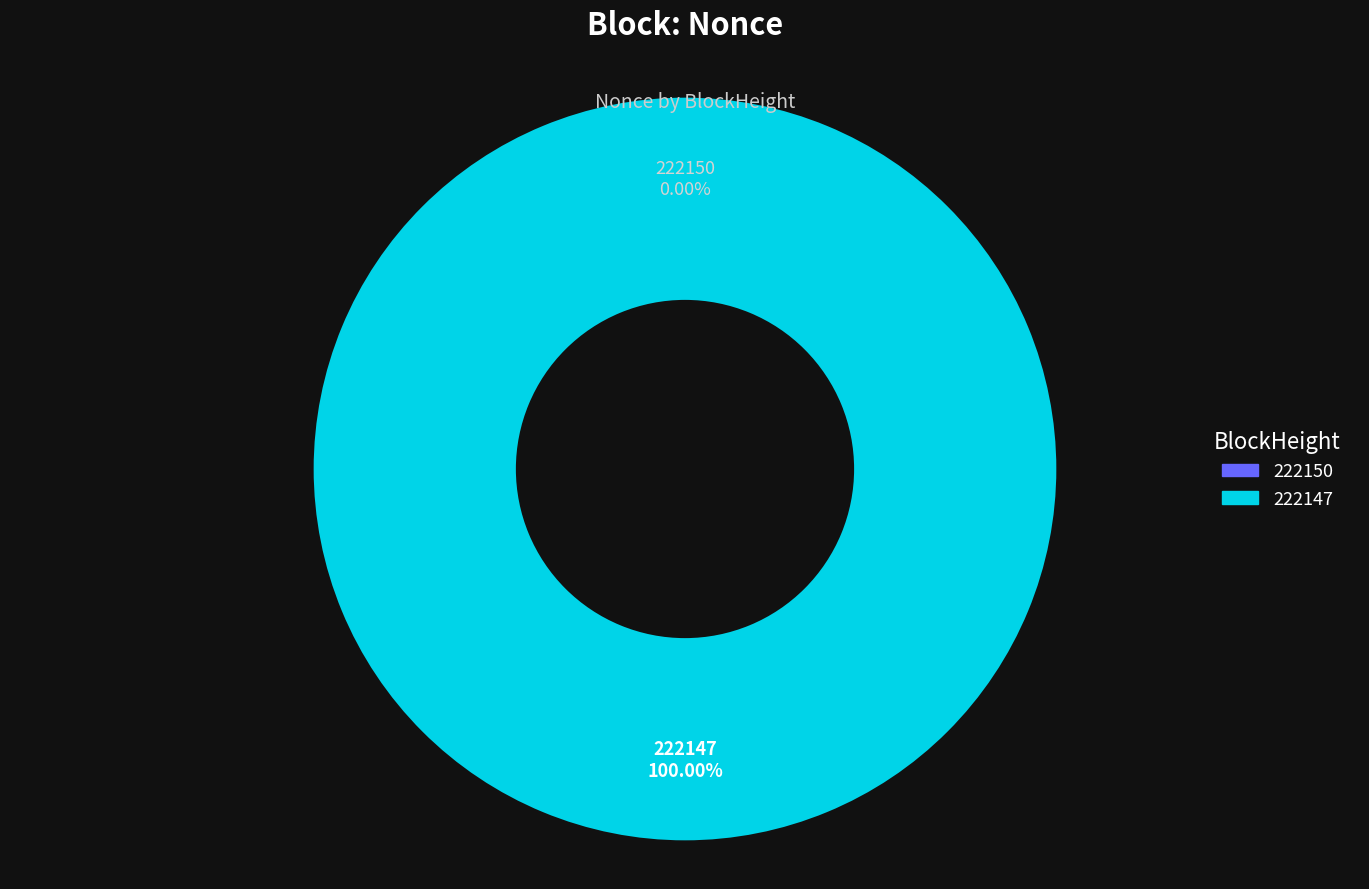

What is the total percentage of 222150 and 222147?

100.0%